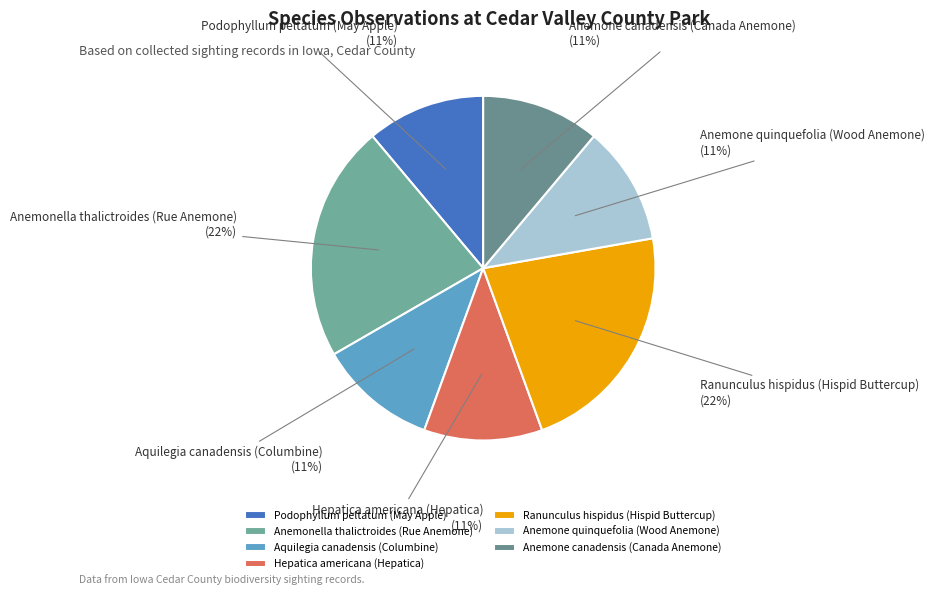

To the nearest percent, what is the combined percentage of Aquilegia canadensis (Columbine) and Anemonella thalictroides (Rue Anemone)?

33%